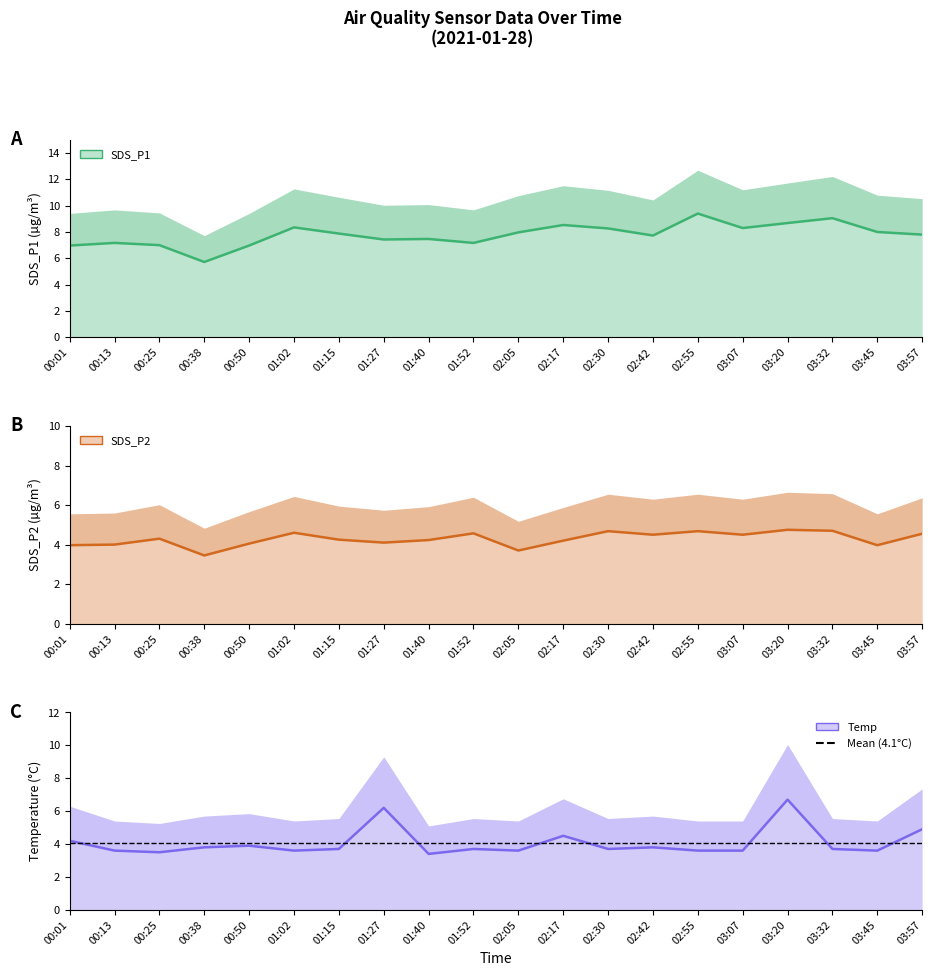

True or false: SDS_P2 and SDS_P1 intersect in this chart.

False